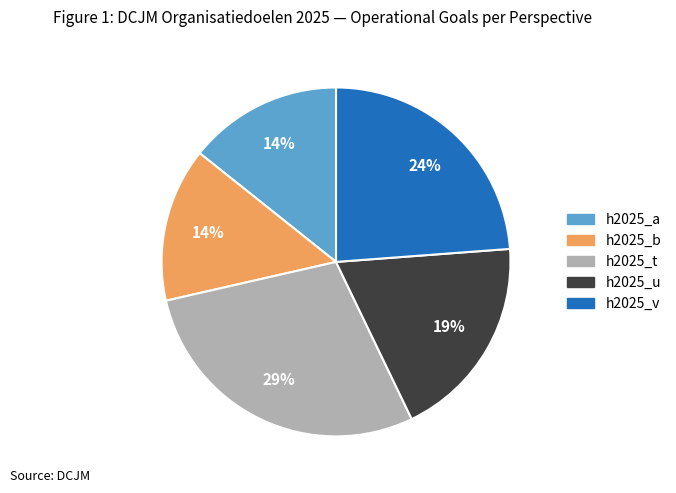

What is the largest slice in the pie chart?

h2025_t